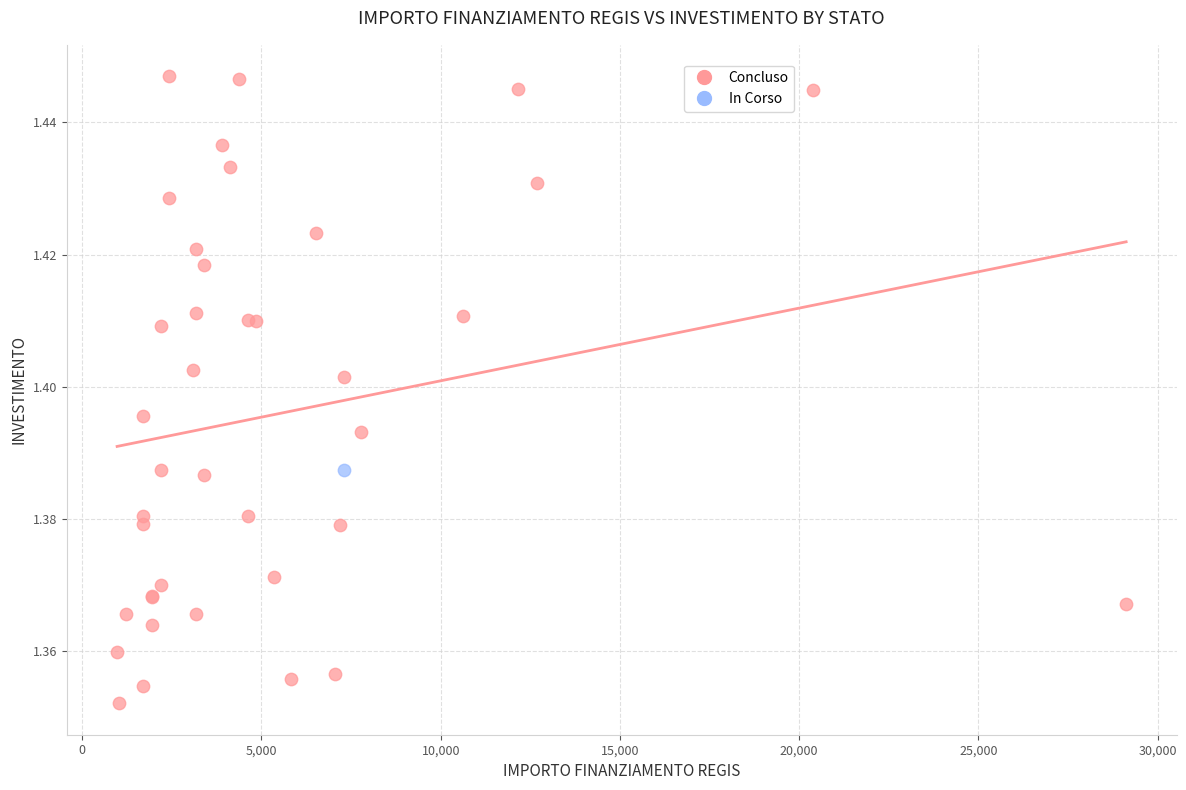

What are all the series names shown in the legend?

Concluso, In Corso